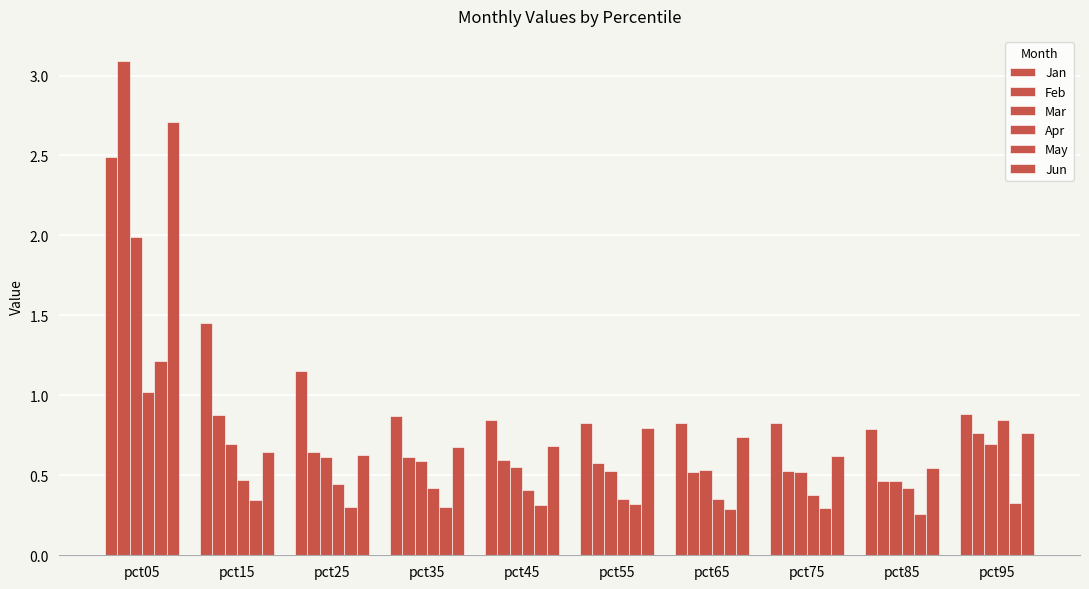

What is the difference between the Jun values at pct85 and pct35?

0.1